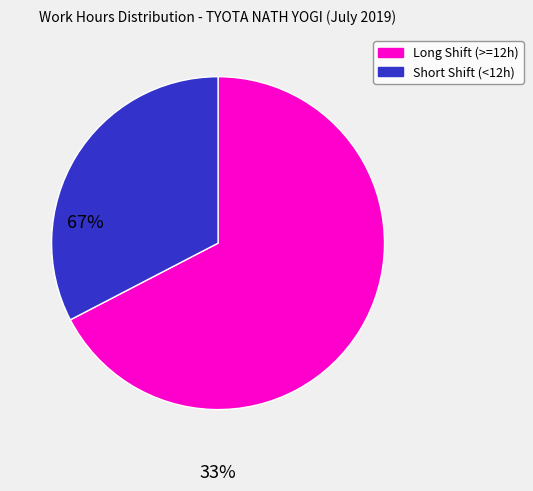

Does any single category account for the majority?

Yes